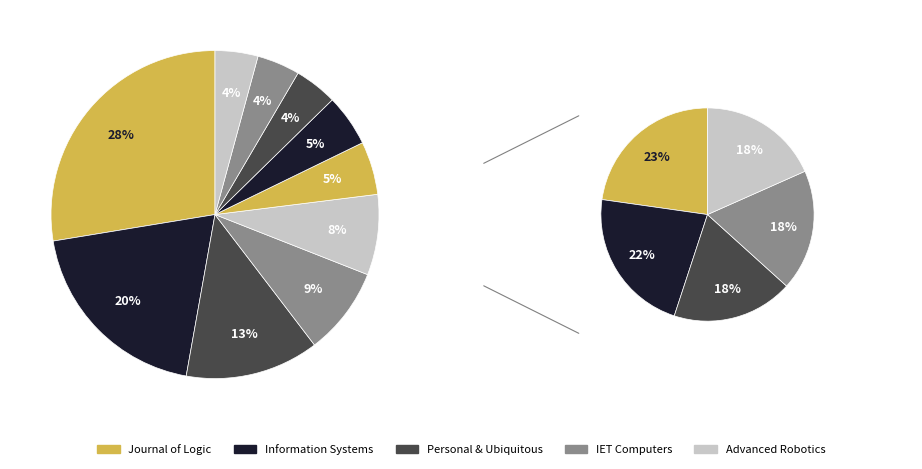

To the nearest percent, what is the difference between the Information Systems and Journal of Logic and Computation slice percentages?

8%